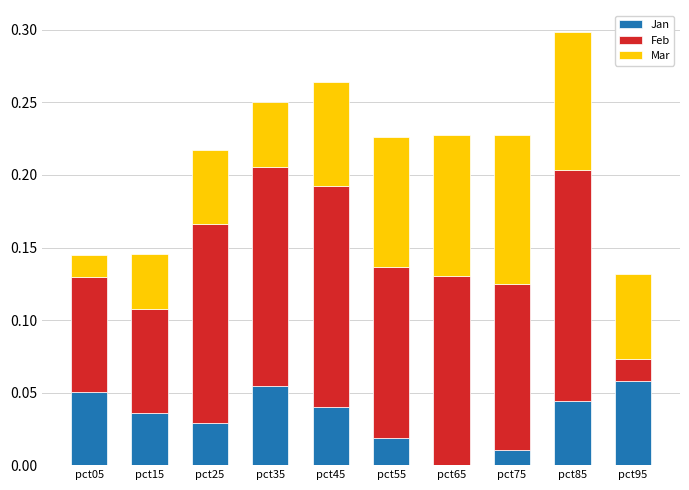

At which category is the sum across all series the highest?

pct85